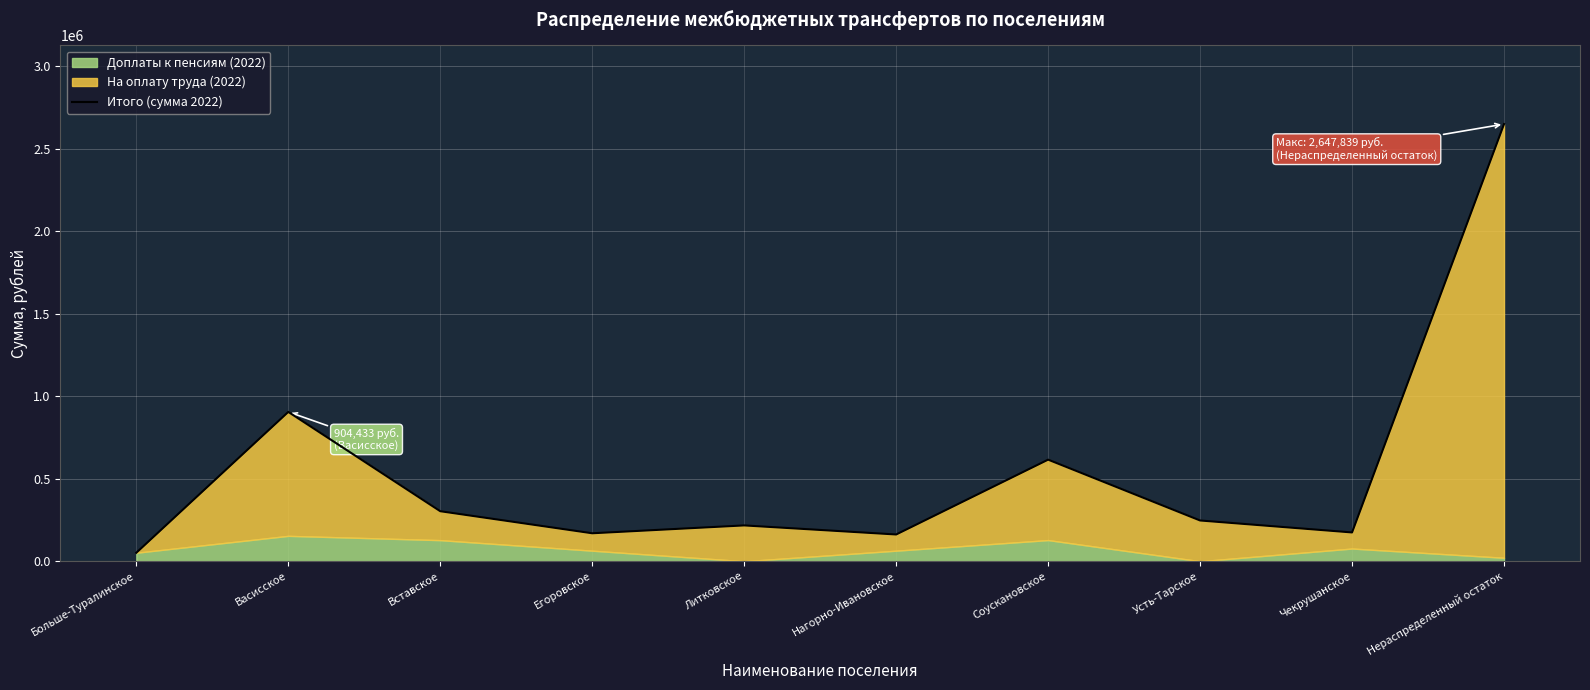

What is the label of the 4th point from the right?

Соускановское